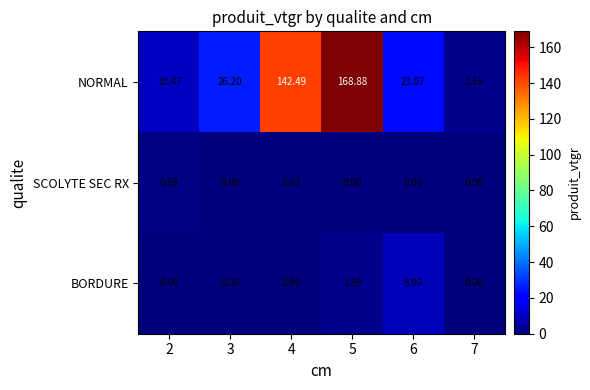

List the series in order of their peak value, lowest first.

SCOLYTE SEC RX, BORDURE, NORMAL